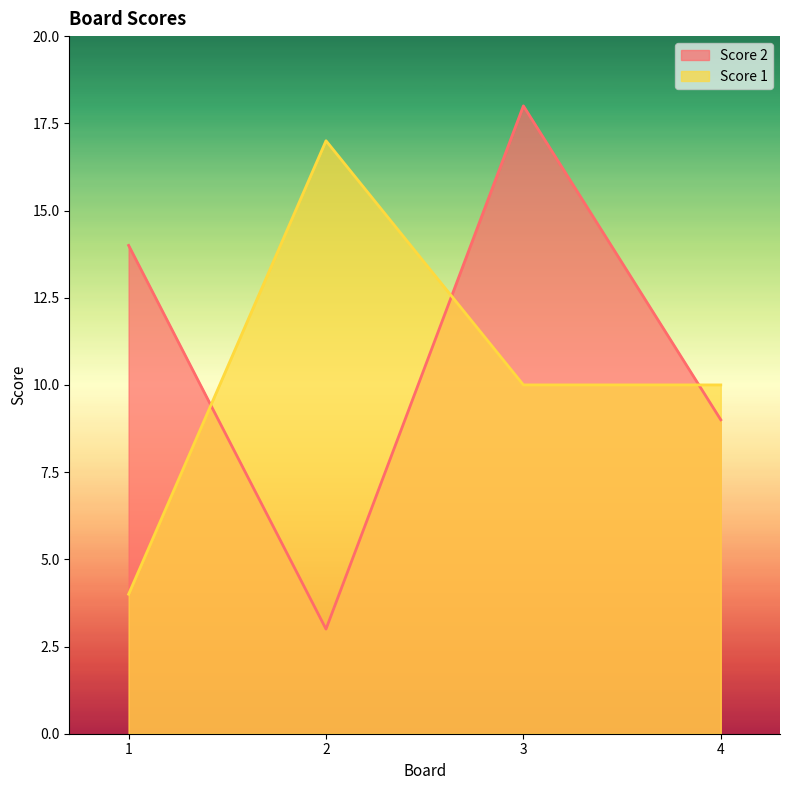

In Score 1, how many points are higher than both neighbors (excluding endpoints)?

1